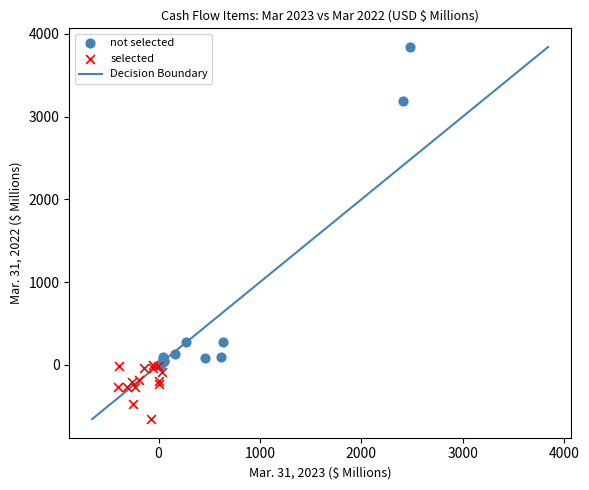

Which series has the largest Y range (max minus min)?

not selected